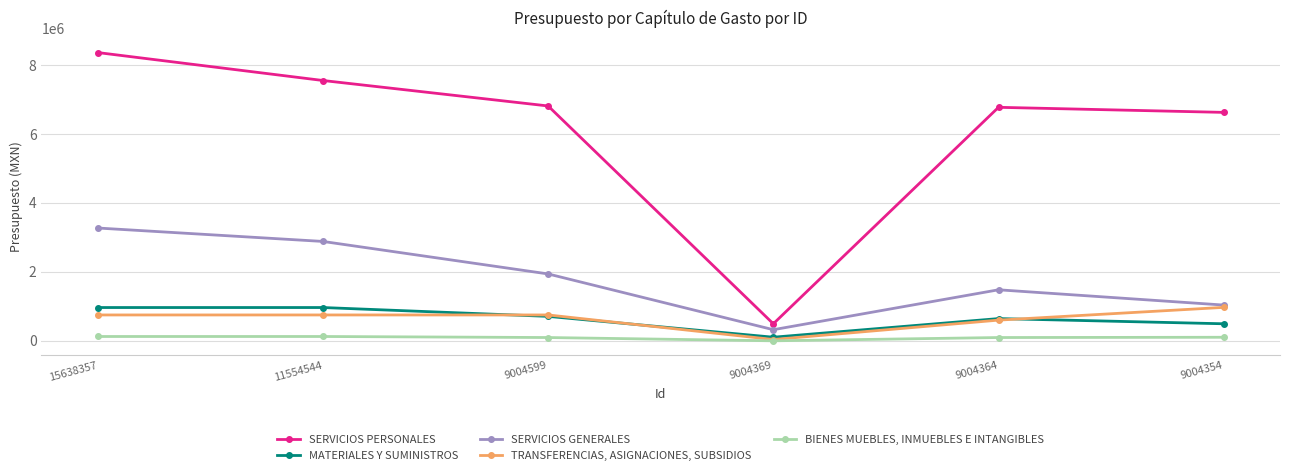

Which category has the lowest value in the SERVICIOS GENERALES series?

9004369